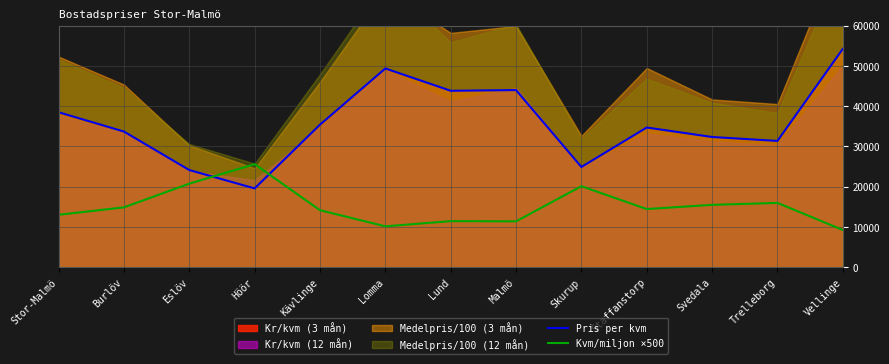

How many values in the Pris per kvm series exceed 34680?

6